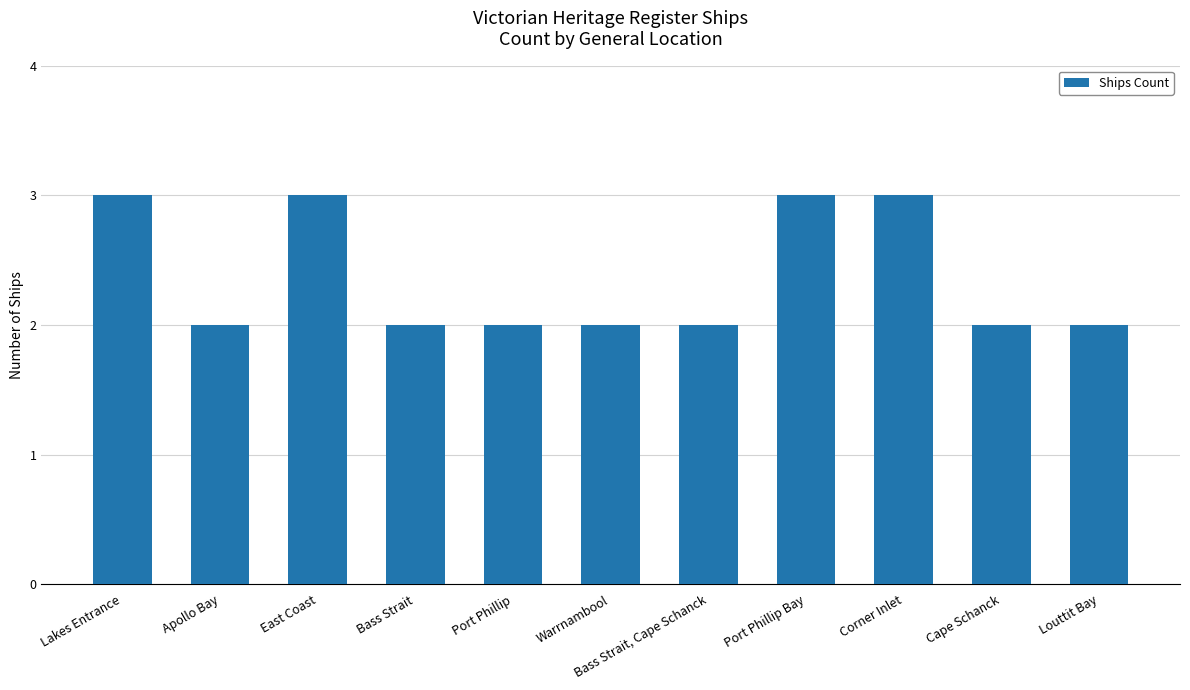

Is it true that the value at Port Phillip is 1?

False